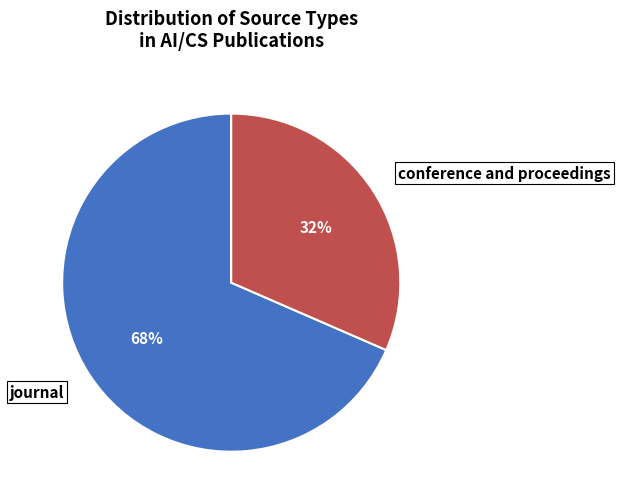

The journal slice represents 79% of the pie. True or false?

False